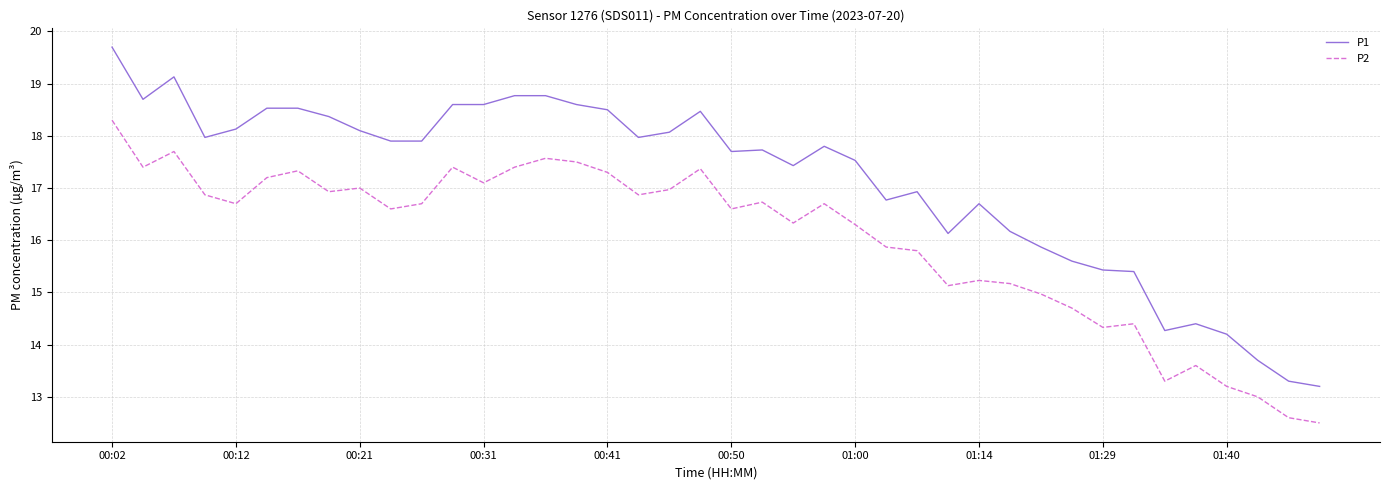

Which series has the widest spread of values?

P1